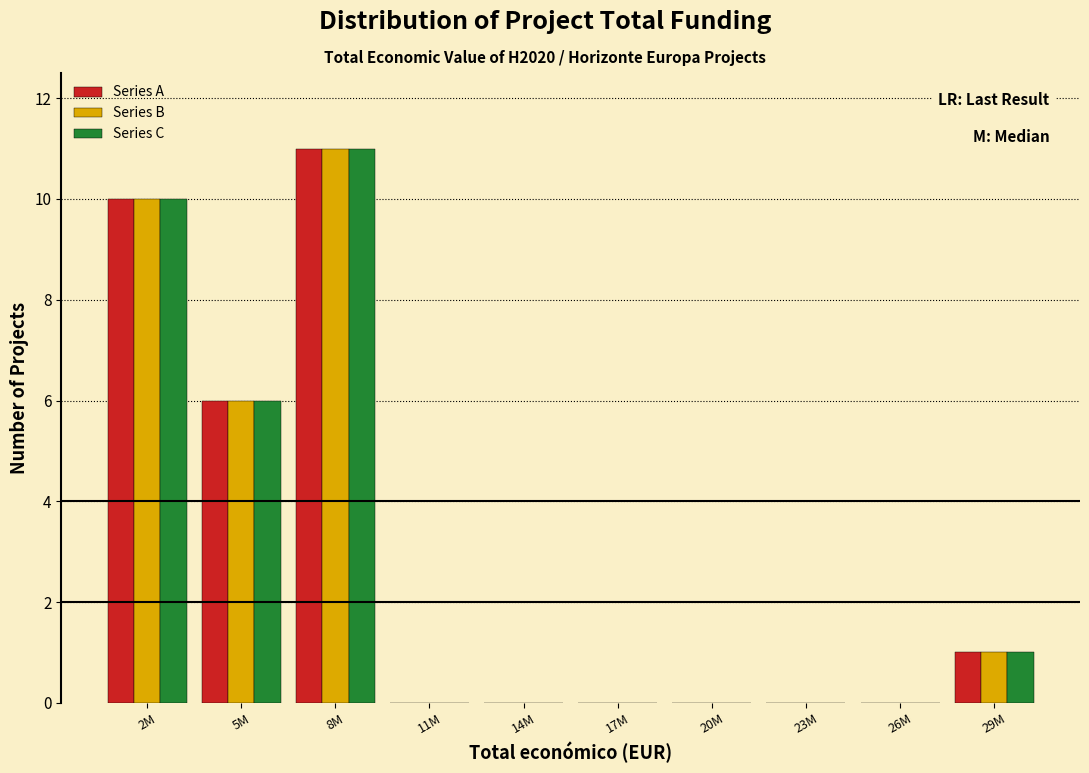

Reading right to left, list all the values displayed in this chart.

Series A: 29M=1	26M=0	23M=0	20M=0	17M=0	14M=0	11M=0	8M=11	5M=6	2M=10
Series B: 29M=1	26M=0	23M=0	20M=0	17M=0	14M=0	11M=0	8M=11	5M=6	2M=10
Series C: 29M=1	26M=0	23M=0	20M=0	17M=0	14M=0	11M=0	8M=11	5M=6	2M=10